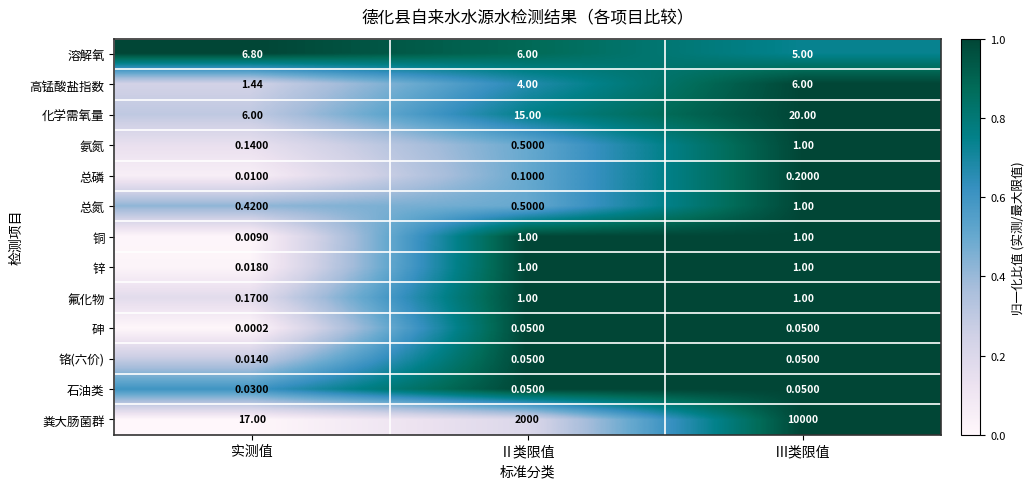

Where is 氨氮 nearest to the value 0?

实测值